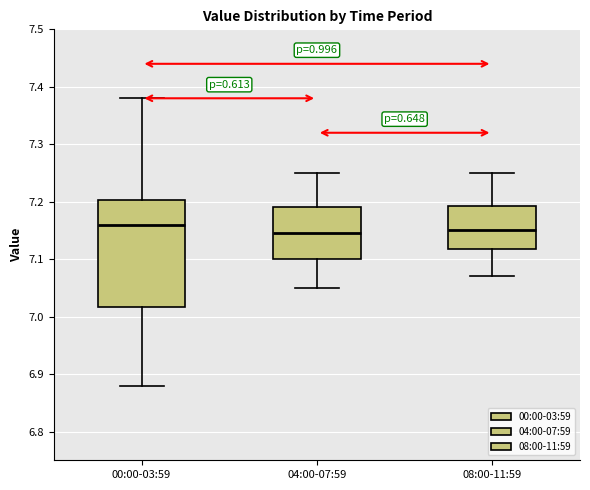

Where does the median line of the box for 00:00-03:59 sit on the y-axis? The values are not printed on the chart, so give them approximately, as read against the axis.

7.16